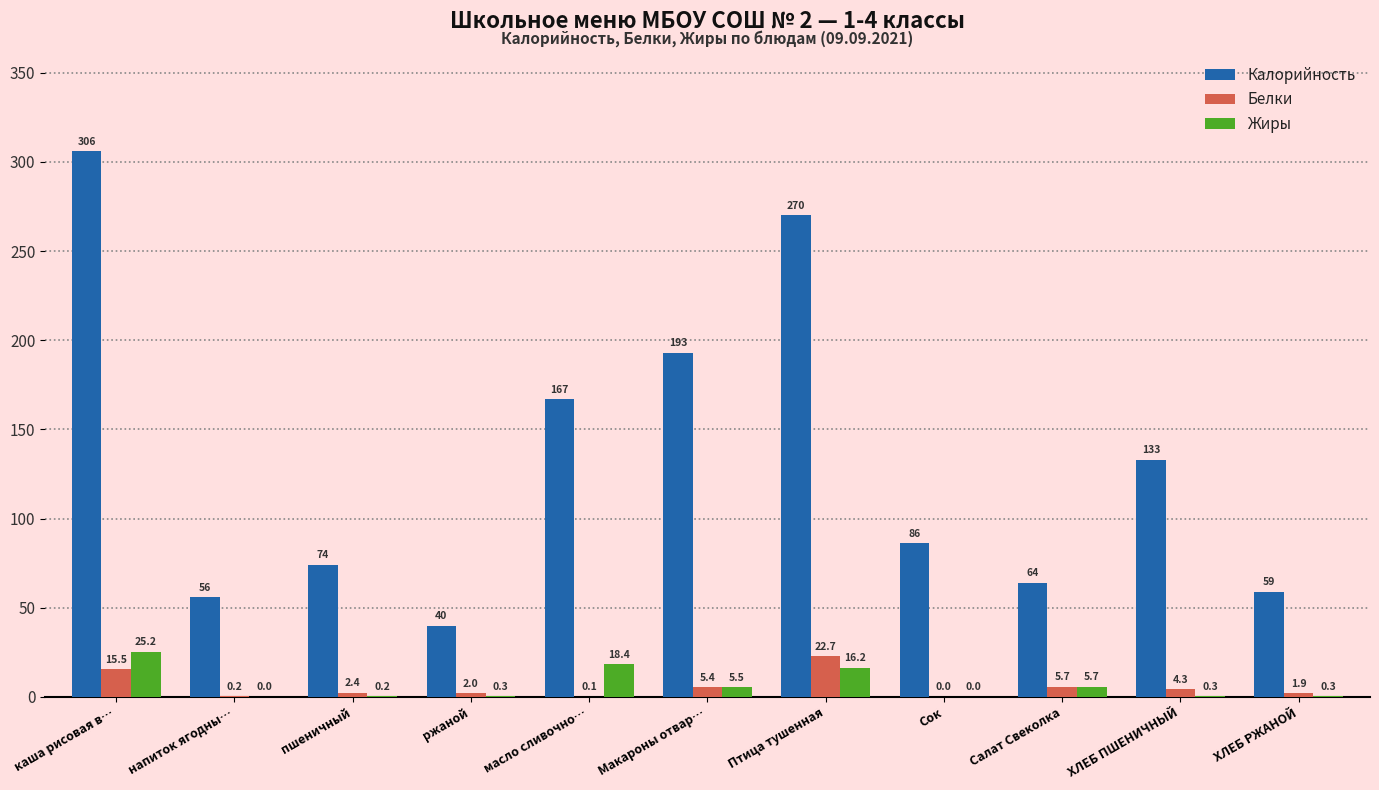

Is it true that Жиры equals 0.3 at ржаной?

True